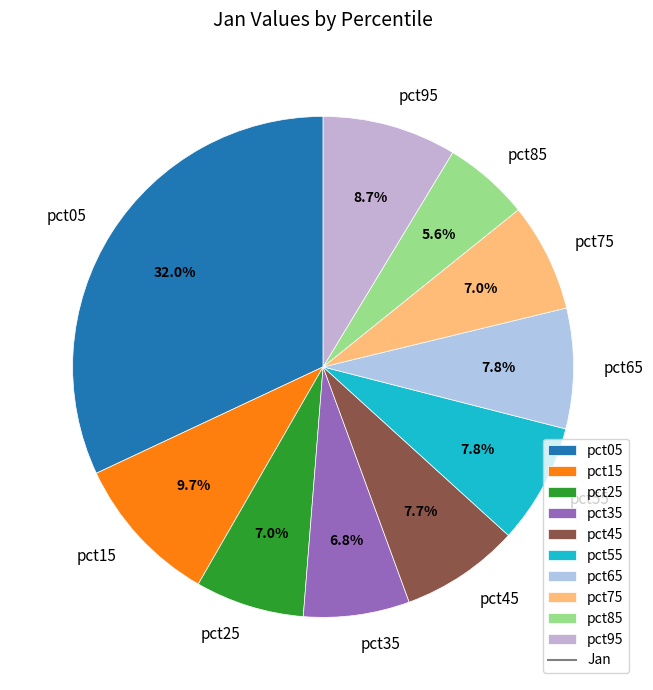

The pct35 slice represents 1% of the pie. True or false?

False